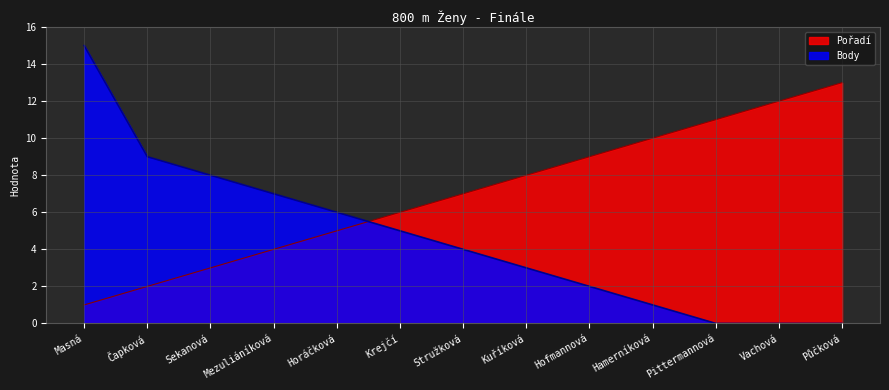

At which label does Pořadí reach its minimum?

Masná